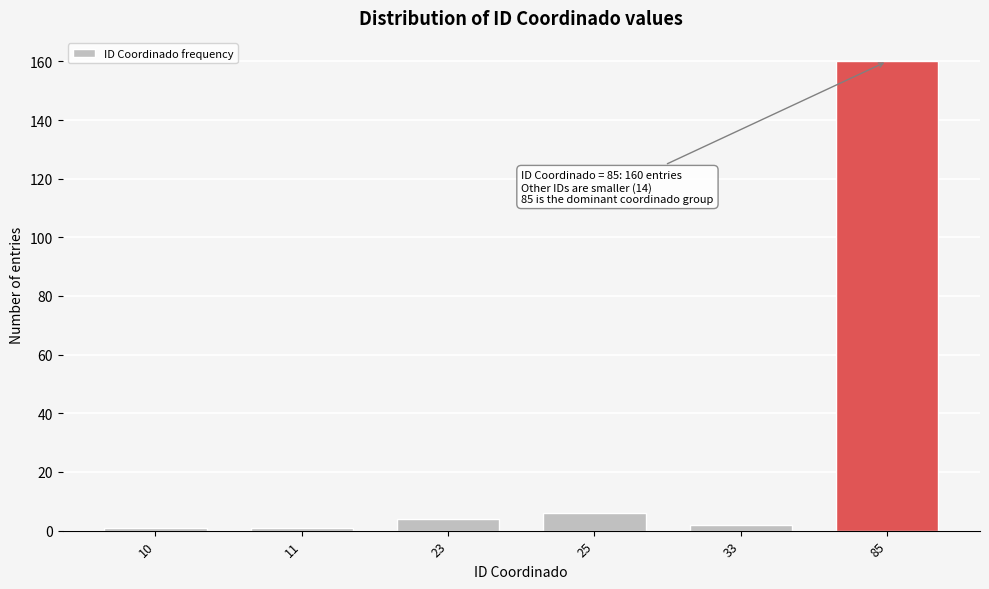

Reading right to left, extract all data points from this chart.

85=160	33=2	25=6	23=4	11=1	10=1